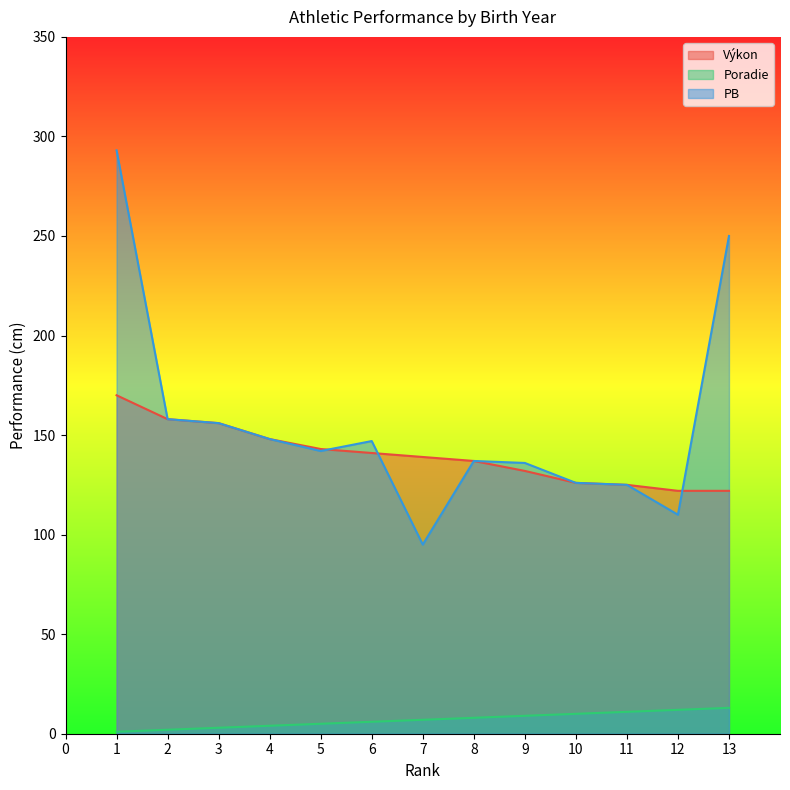

True or false: Poradie and Výkon intersect in this chart.

False